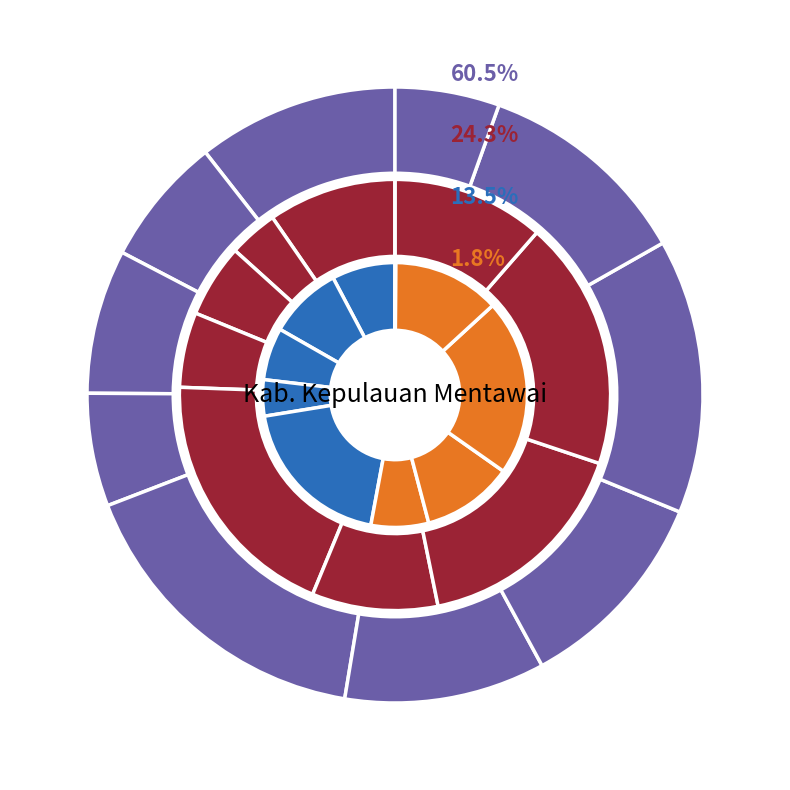

Does Kec. Pagai Utara represent more than half of the total?

No